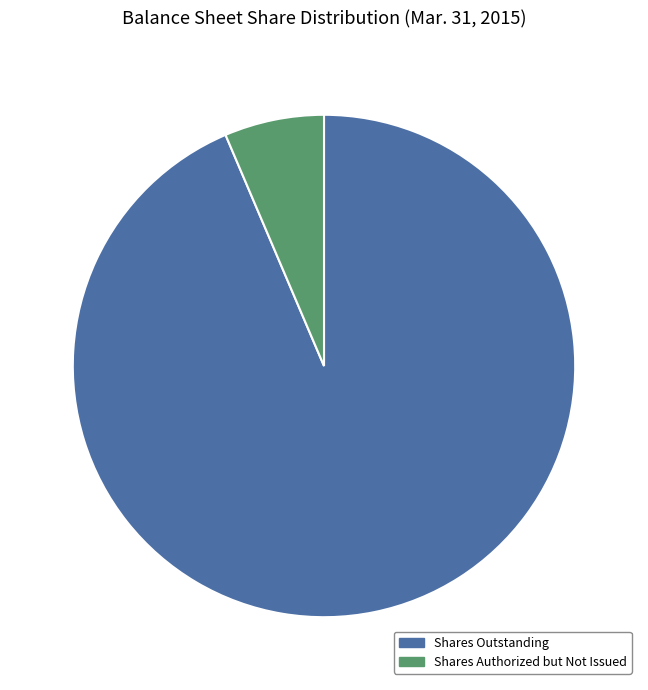

Count the number of slices in the pie.

2